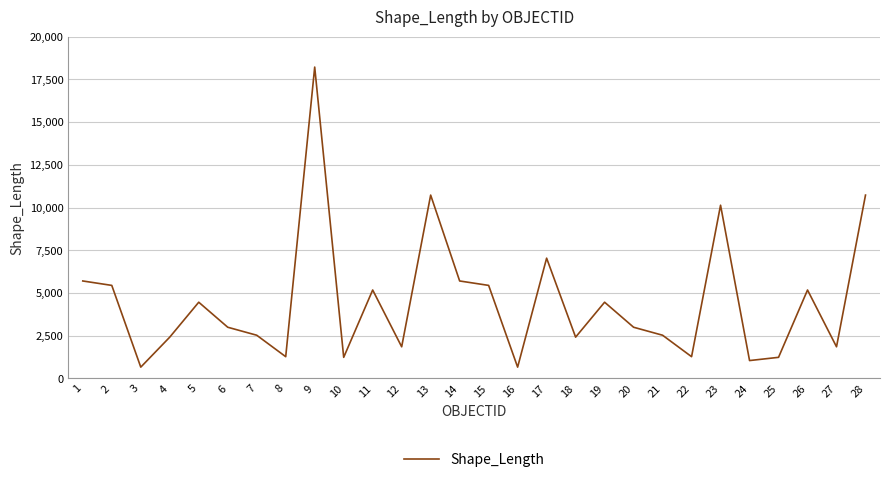

Which label corresponds to the largest value in the chart?

9